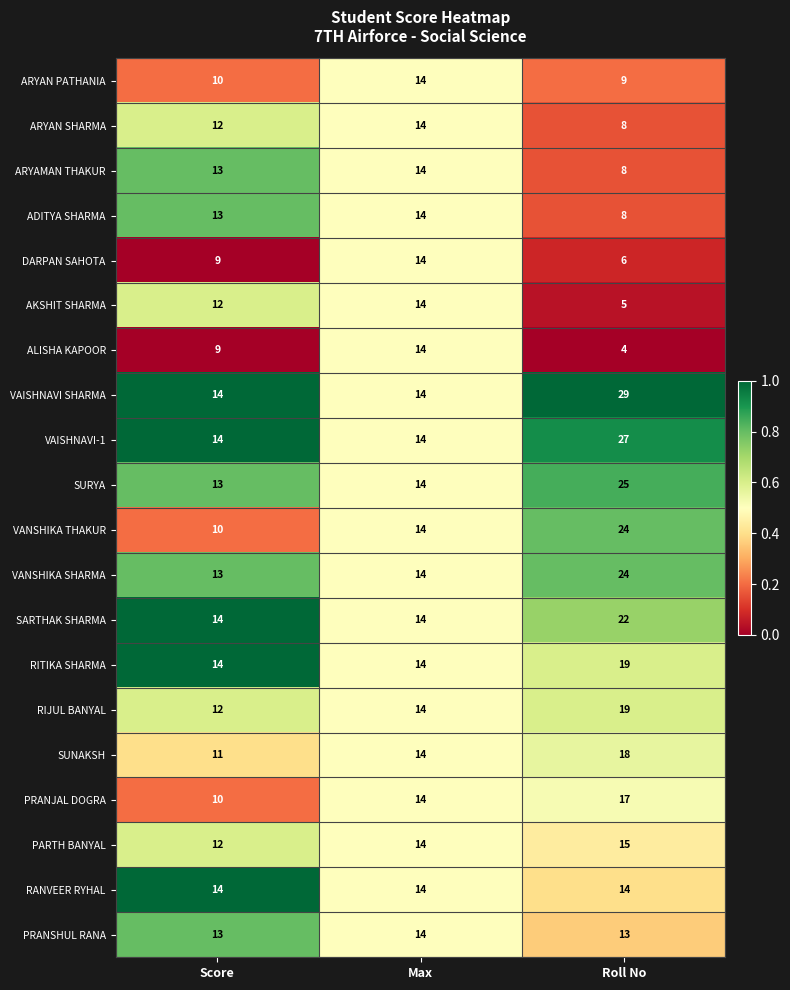

What is the difference between the maximum and minimum values in the ARYAN PATHANIA series?

5